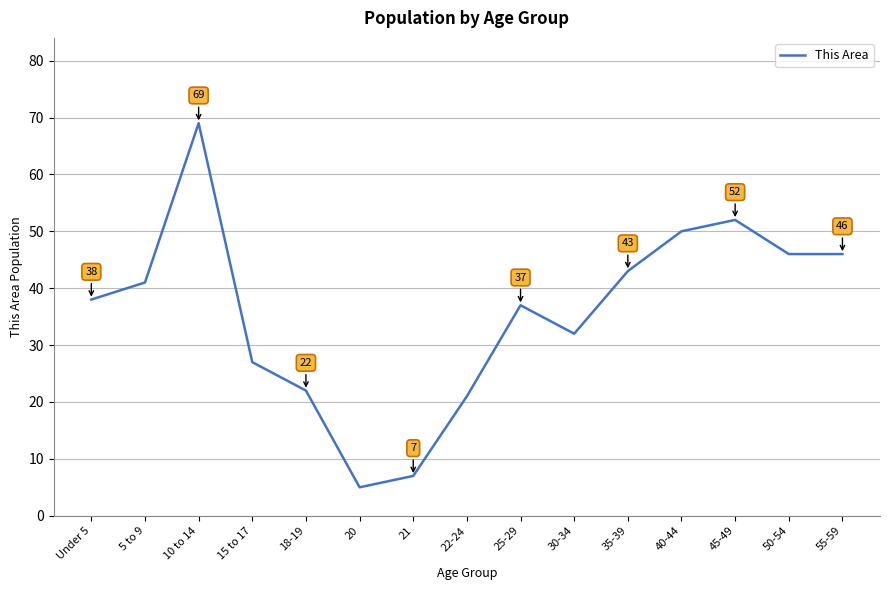

The chart shows a value of 29 at 22-24. True or false?

False